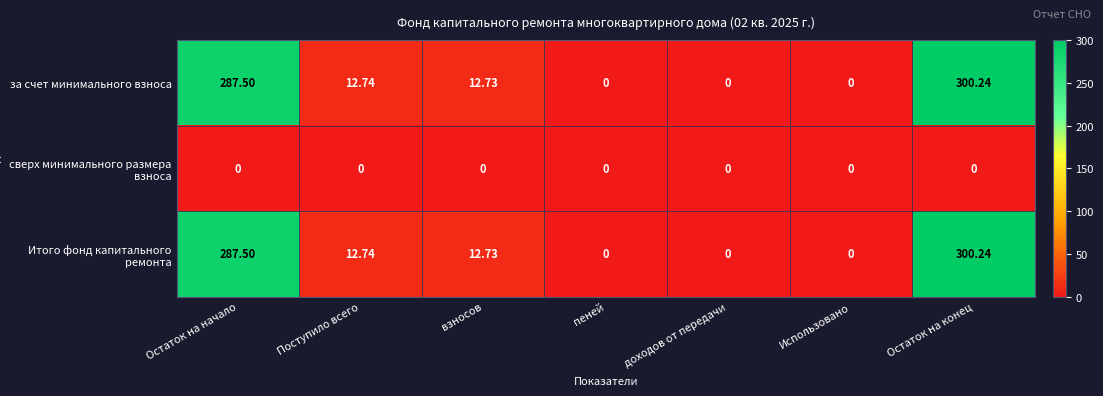

At how many categories does at least one series exceed 105?

2